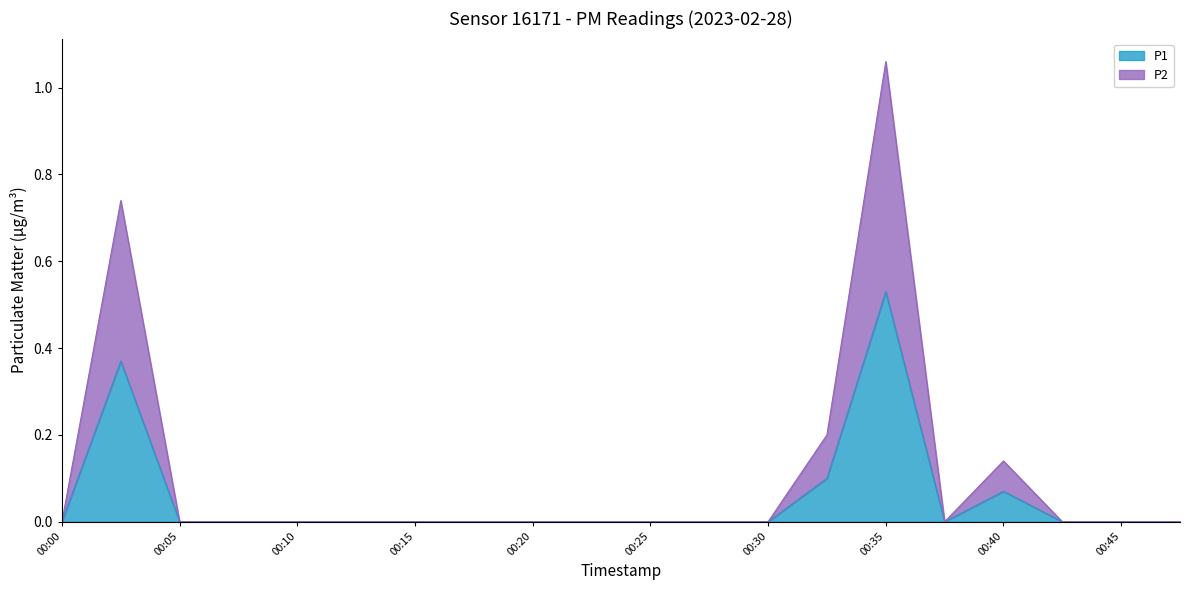

Which category has the highest value across all series?

00:35